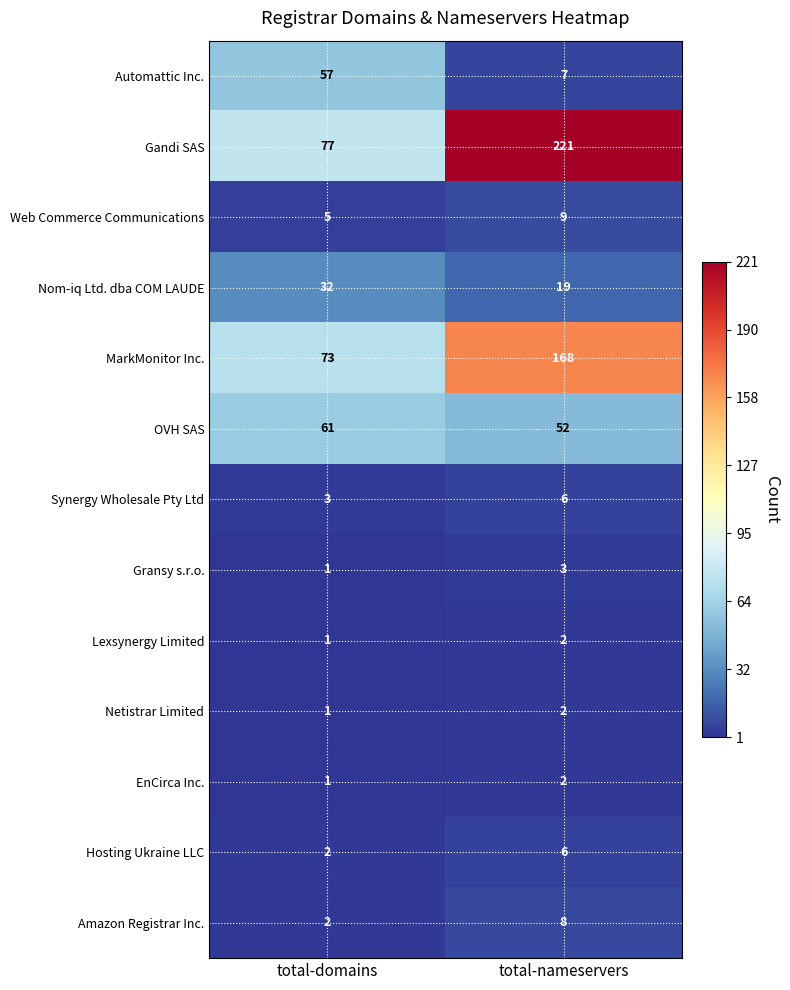

How many data points does each series have?

2